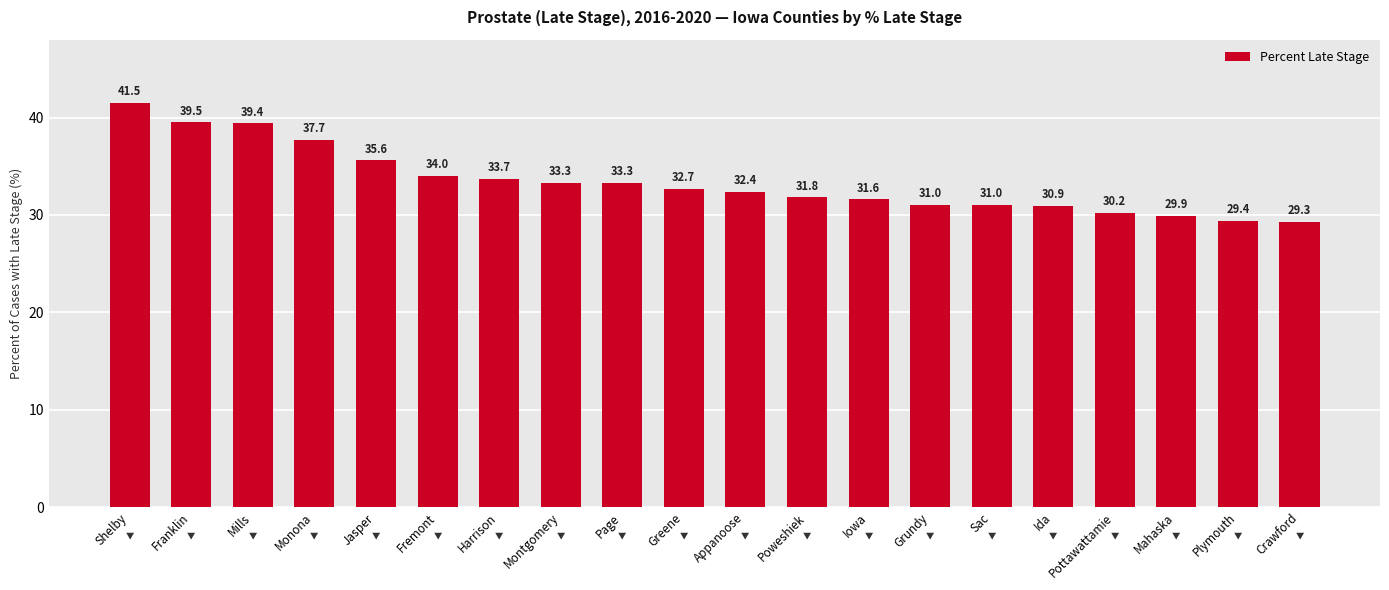

What is the difference between the maximum and second lowest values?

12.1